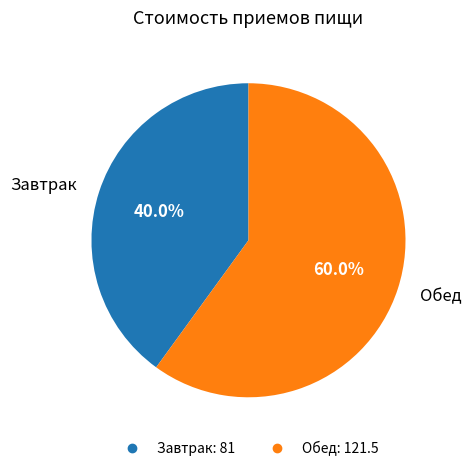

To the nearest percent, what is the combined percentage of Завтрак and Обед?

100%